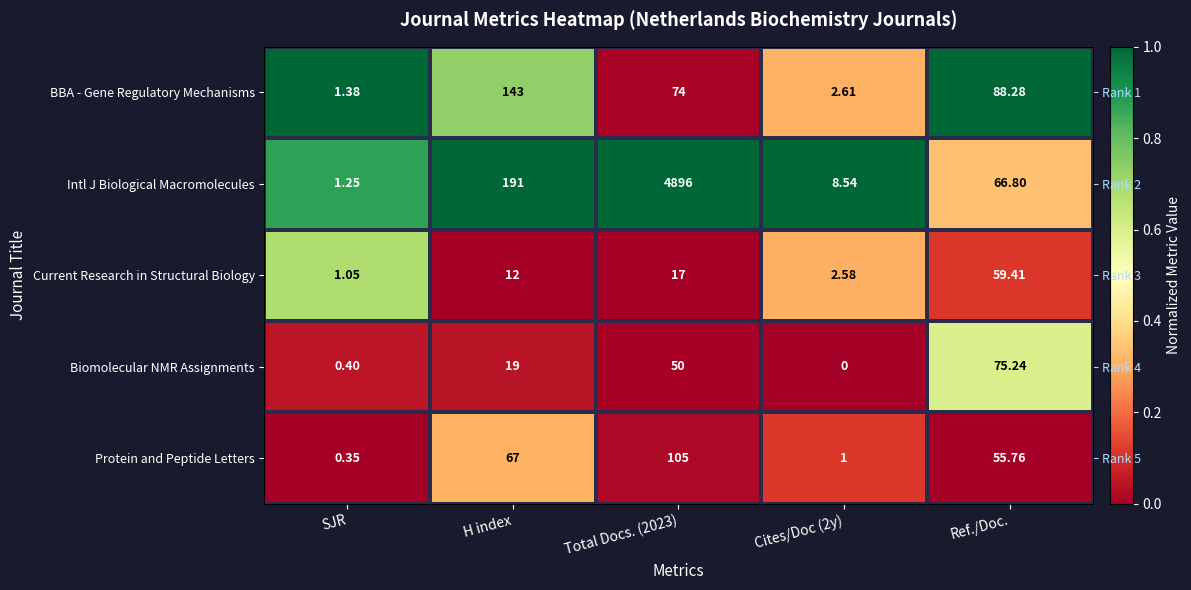

At which category is the sum across all series the highest?

SJR